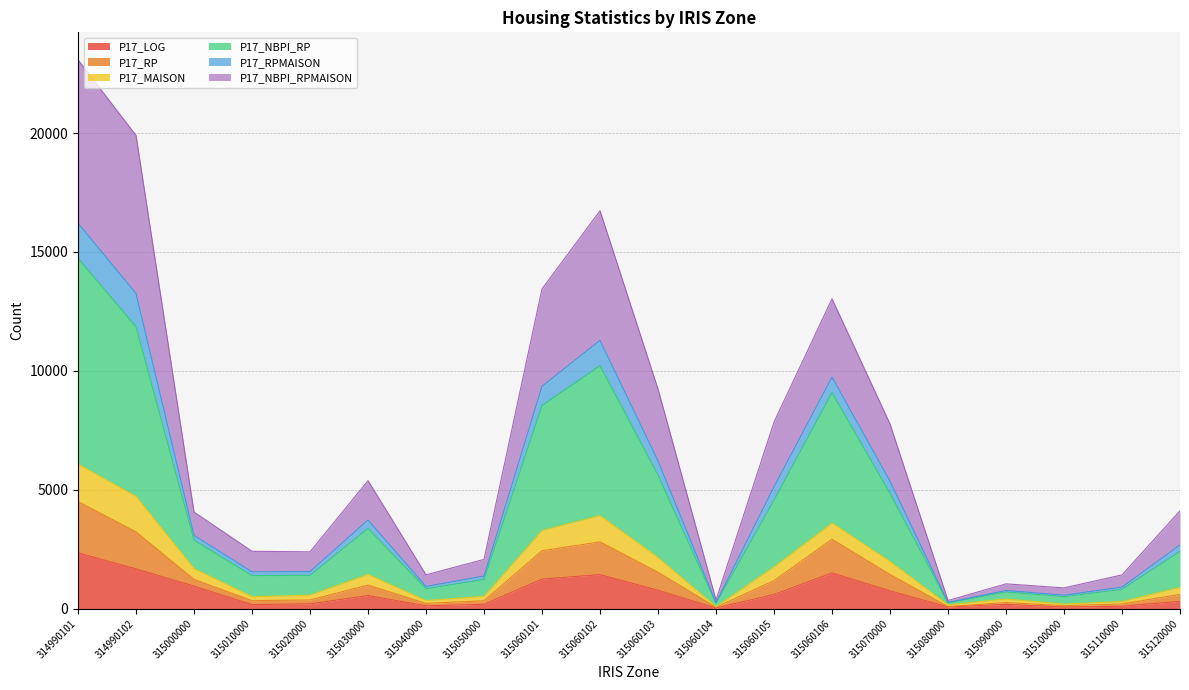

What is the maximum value for P17_LOG?

2349.4